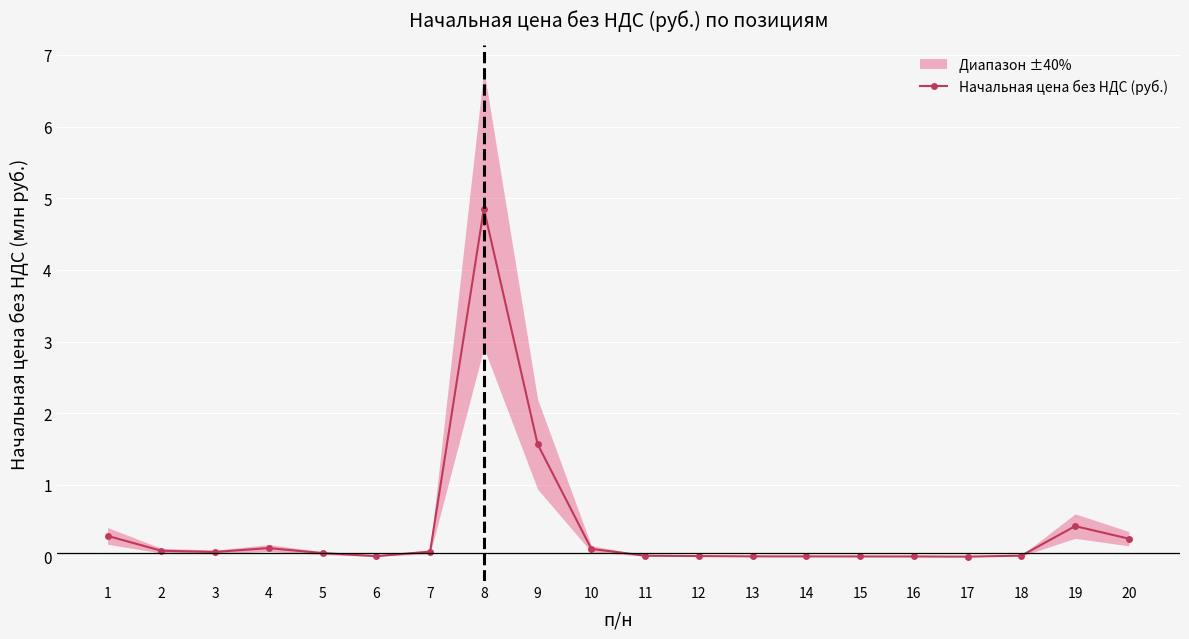

True or false: the data has more than 0 interior local peaks.

True